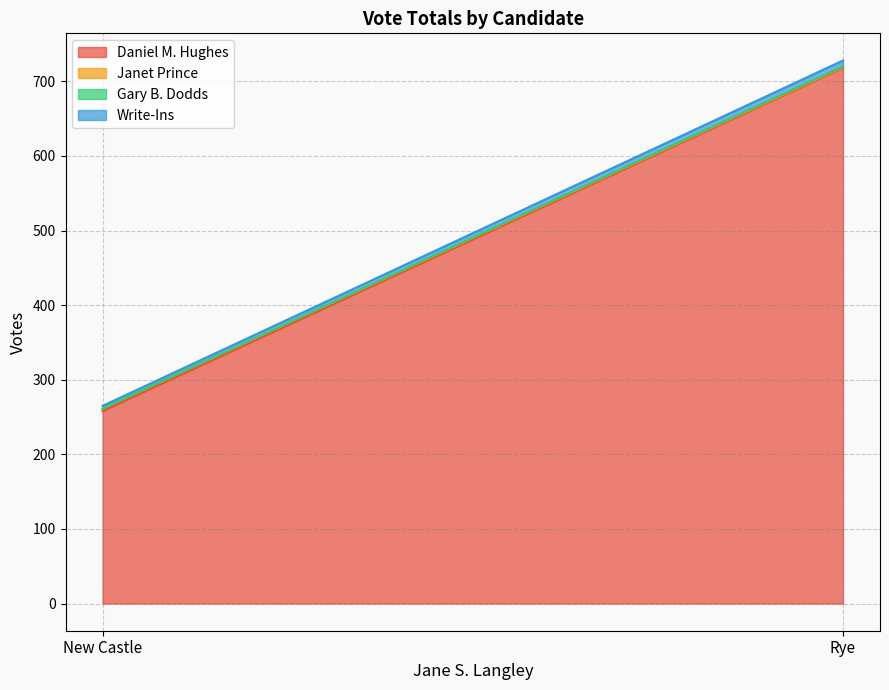

Reading left to right, list all the values displayed in this chart.

Daniel M. Hughes: New Castle=258	Rye=718
Janet Prince: New Castle=3	Rye=1
Gary B. Dodds: New Castle=0	Rye=1
Write-Ins: New Castle=4	Rye=8